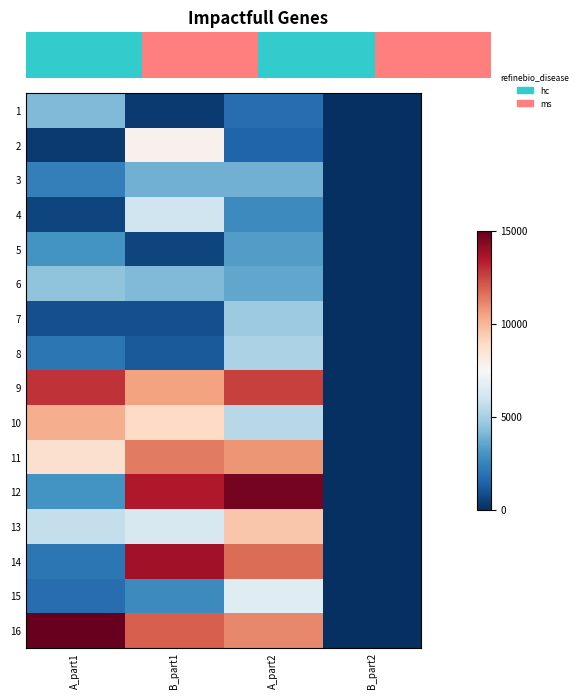

Reading left to right, what are all the values shown in this chart?

1: A_part1=4200	B_part1=300	A_part2=1800	B_part2=0
2: A_part1=300	B_part1=7800	A_part2=1500	B_part2=0
3: A_part1=2400	B_part1=3900	A_part2=3900	B_part2=0
4: A_part1=600	B_part1=6000	A_part2=2700	B_part2=0
5: A_part1=3000	B_part1=600	A_part2=3300	B_part2=0
6: A_part1=4500	B_part1=4200	A_part2=3600	B_part2=0
7: A_part1=900	B_part1=900	A_part2=4800	B_part2=0
8: A_part1=2100	B_part1=1200	A_part2=5100	B_part2=0
9: A_part1=12900	B_part1=10500	A_part2=12600	B_part2=0
10: A_part1=10200	B_part1=9000	A_part2=5400	B_part2=0
11: A_part1=8700	B_part1=11400	A_part2=10800	B_part2=0
12: A_part1=3000	B_part1=13500	A_part2=14700	B_part2=0
13: A_part1=5700	B_part1=6300	A_part2=9600	B_part2=0
14: A_part1=2100	B_part1=13800	A_part2=11700	B_part2=0
15: A_part1=1800	B_part1=2700	A_part2=6600	B_part2=0
16: A_part1=15000	B_part1=12000	A_part2=11100	B_part2=0